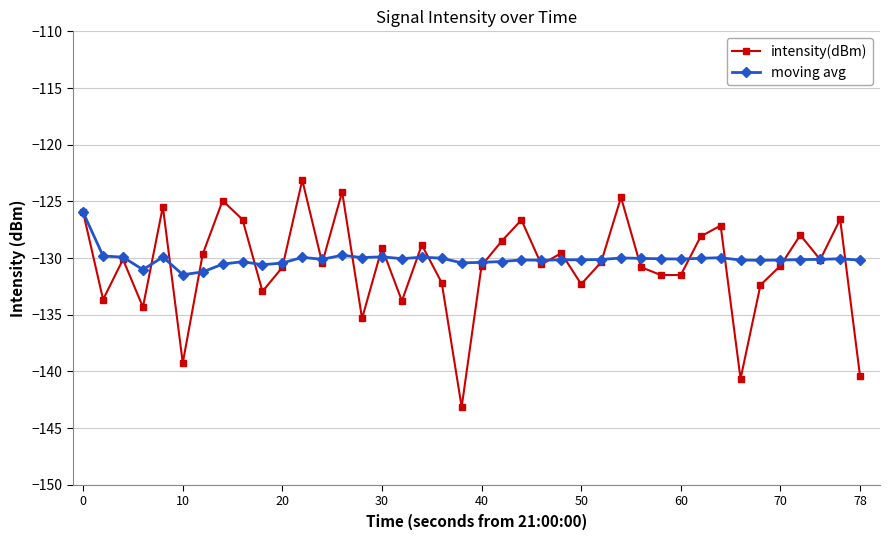

What is the value of the intensity(dBm) point at the 16th from the left?

-129.1